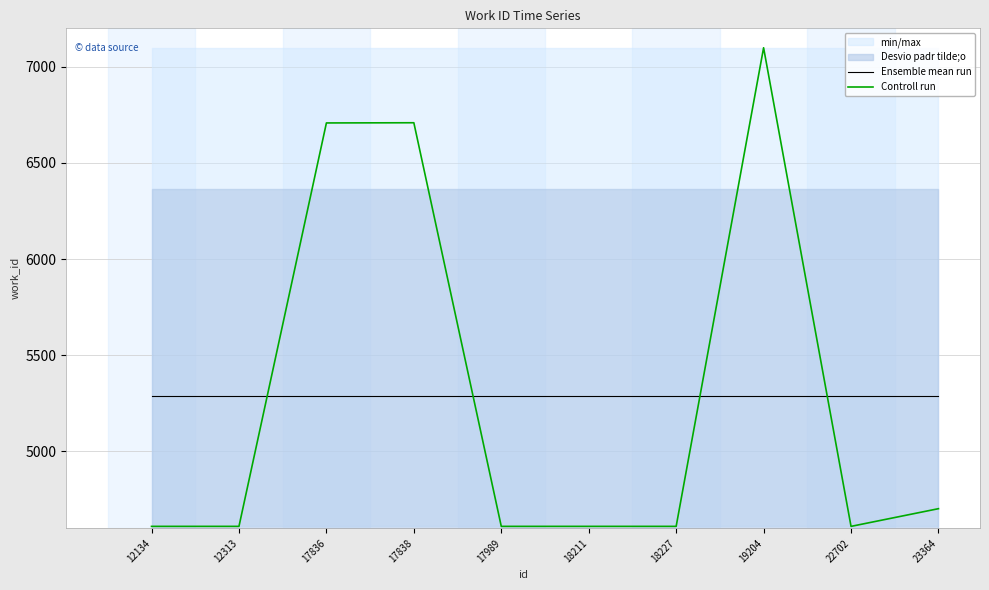

What is the maximum value for Controll run?

7099.0